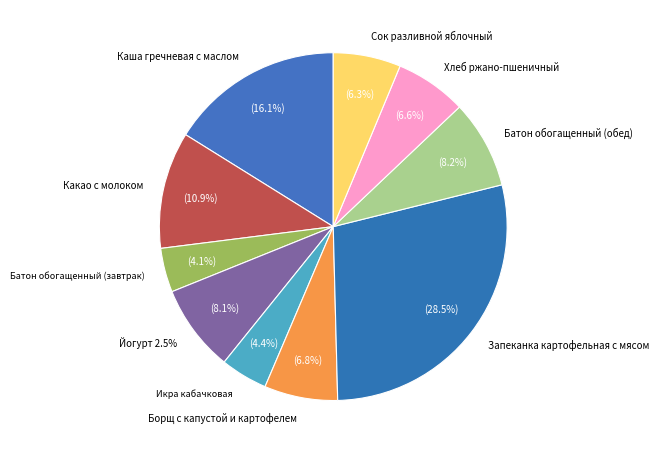

Does Батон обогащенный (завтрак) represent more than half of the total?

No